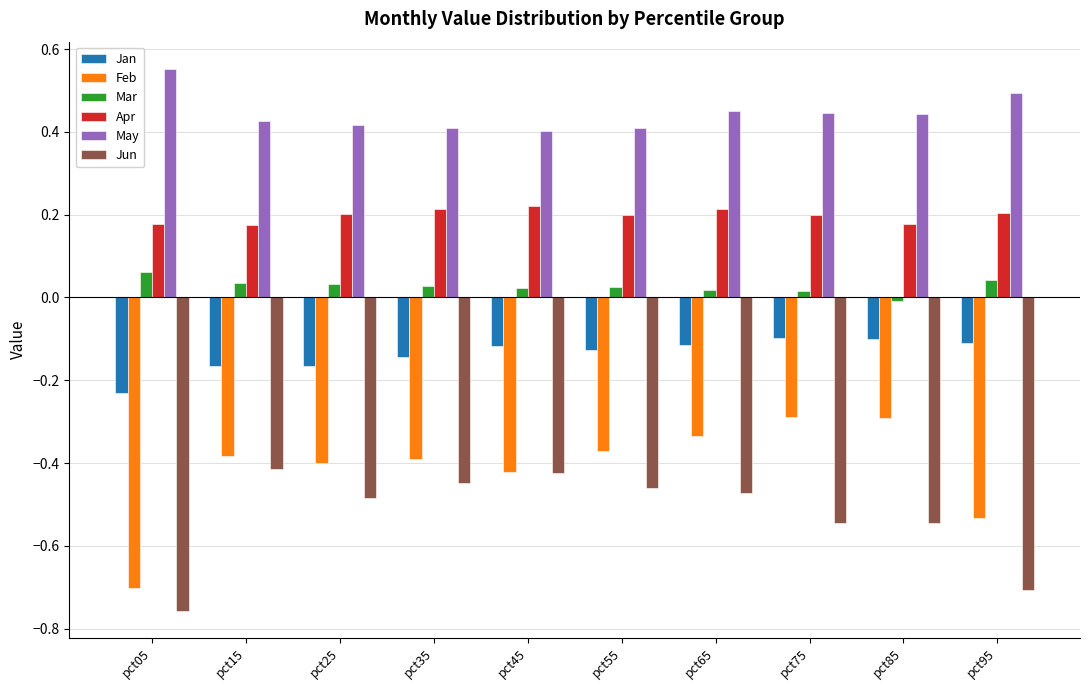

True or false: Jan has a value of -0.2 at pct65.

False